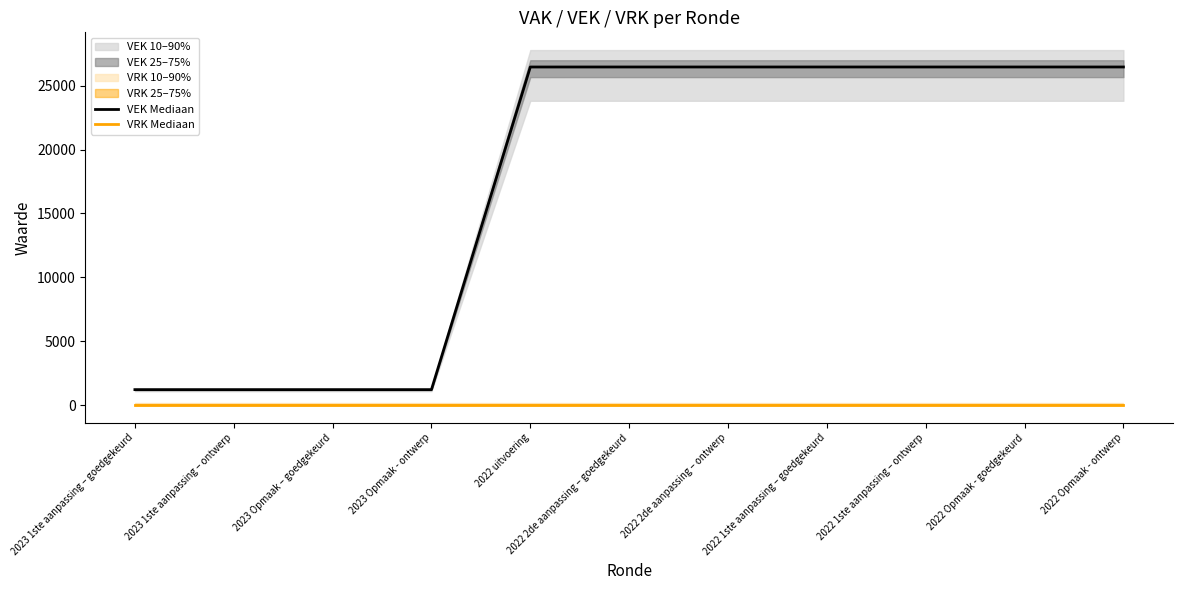

True or false: VRK Mediaan and VEK Mediaan cross at least once.

False